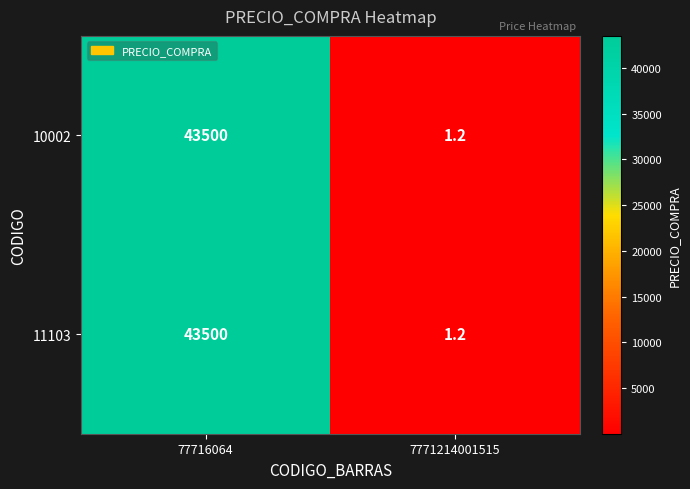

What is the greatest value displayed?

43500.0